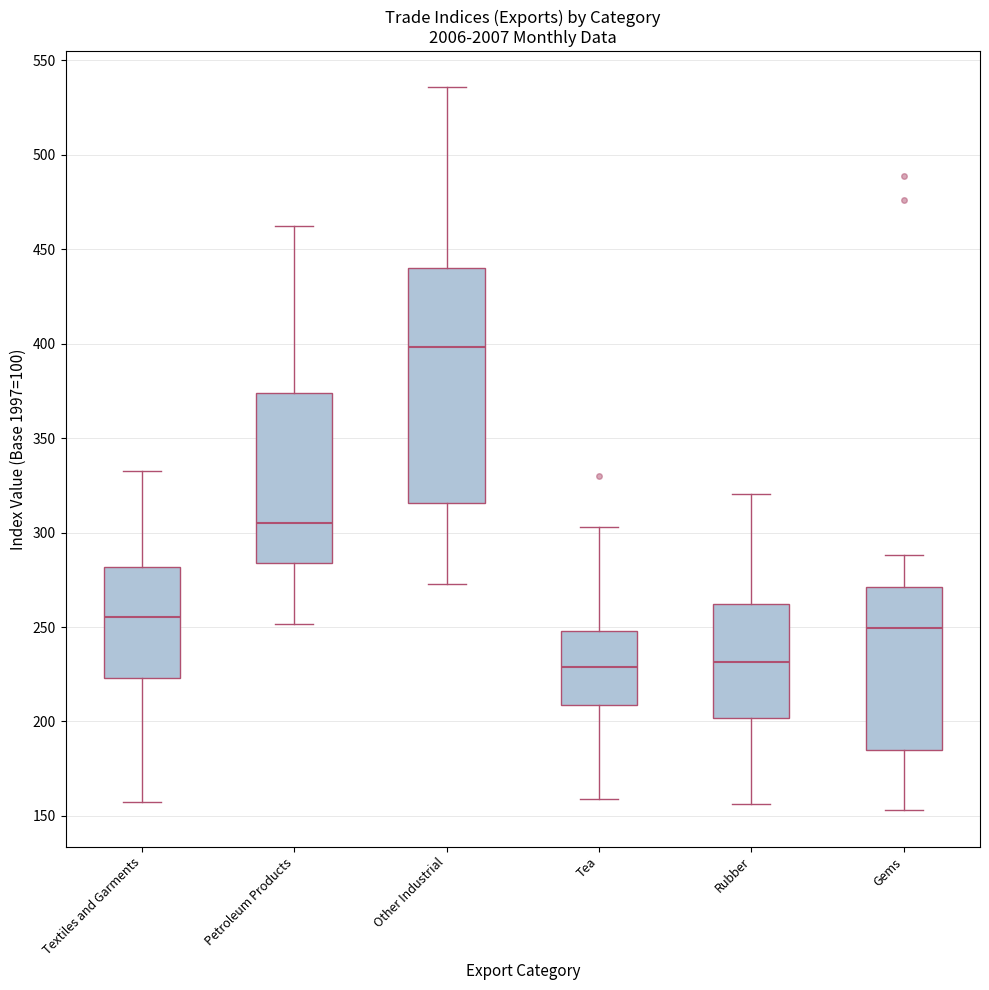

Reading left to right, read every box against the y-axis: the position of its median line, the range the box covers, and the ends of its whiskers. The values are not printed on the chart, so give them approximately, as read against the axis.

Textiles and Garments: median 255, box 225 to 280, whiskers 160 to 335
Petroleum Products: median 305, box 285 to 375, whiskers 250 to 460
Other Industrial: median 400, box 315 to 440, whiskers 275 to 535
Tea: median 230, box 210 to 250, whiskers 160 to 305
Rubber: median 230, box 200 to 260, whiskers 155 to 320
Gems: median 250, box 185 to 270, whiskers 155 to 290